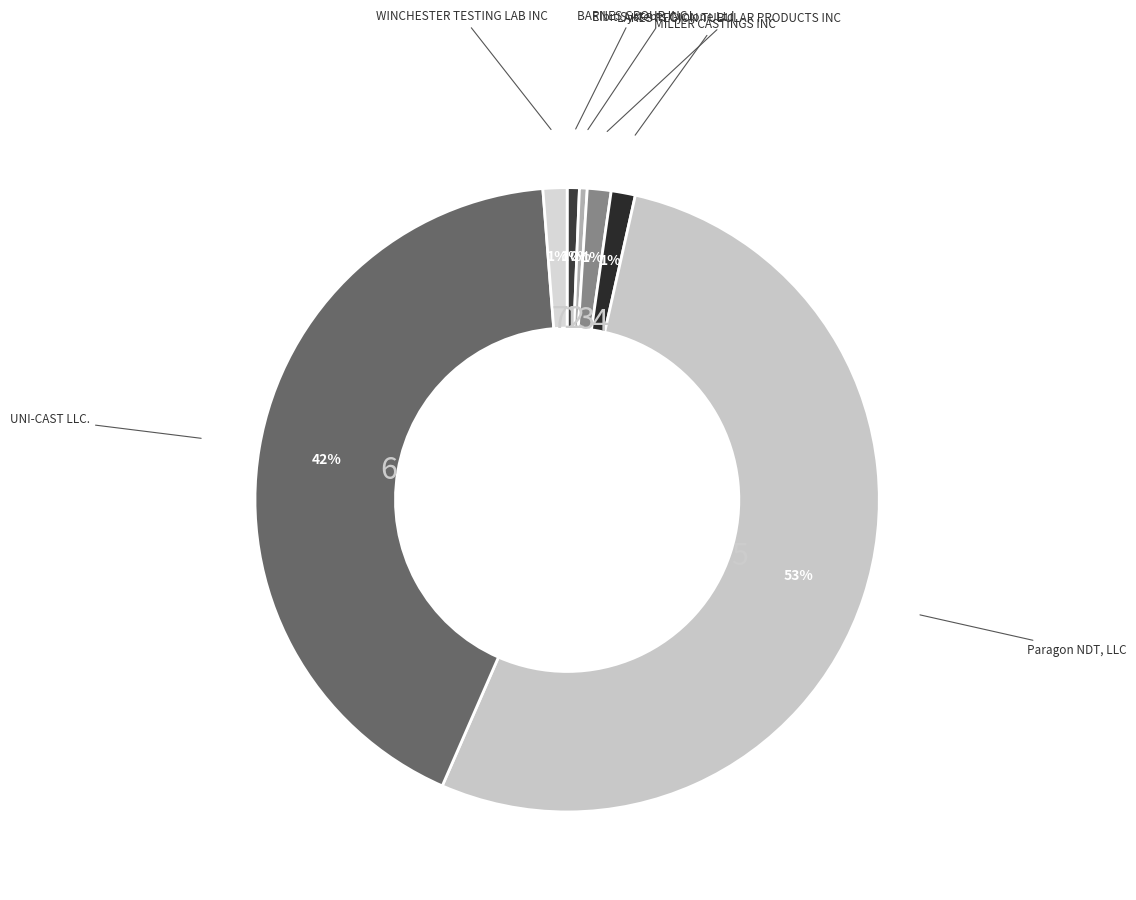

Is Paragon NDT, LLC the majority of the pie?

Yes